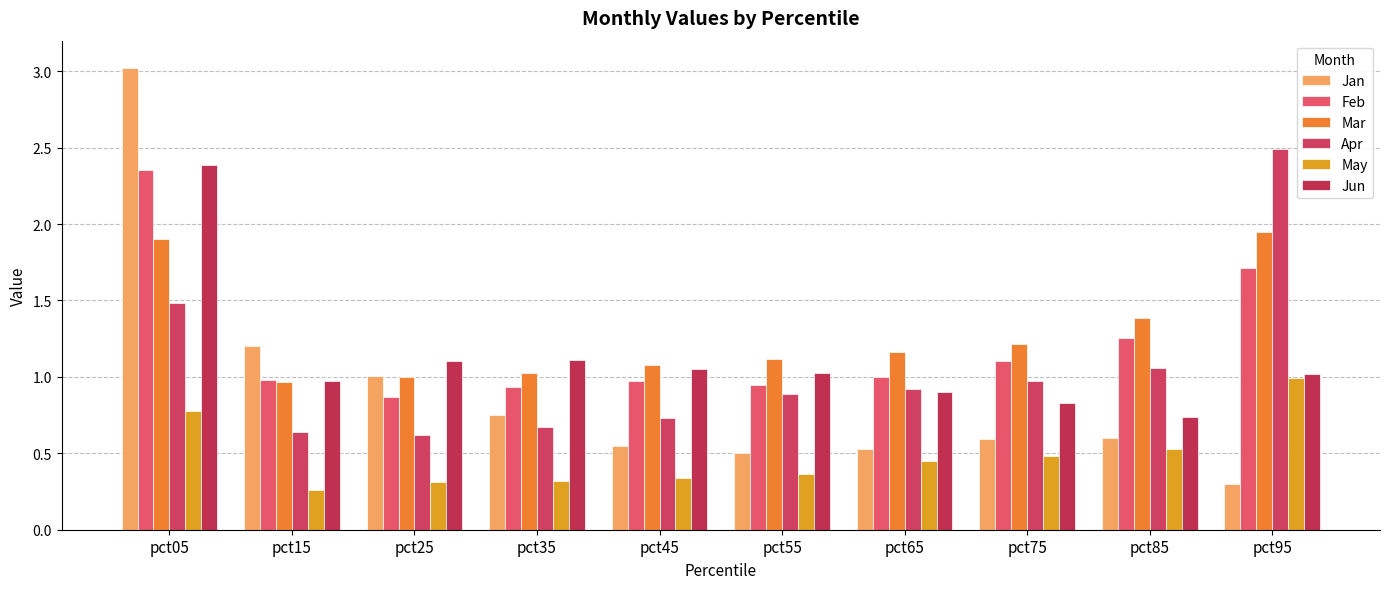

Between pct75 and pct35, which is larger?

pct35